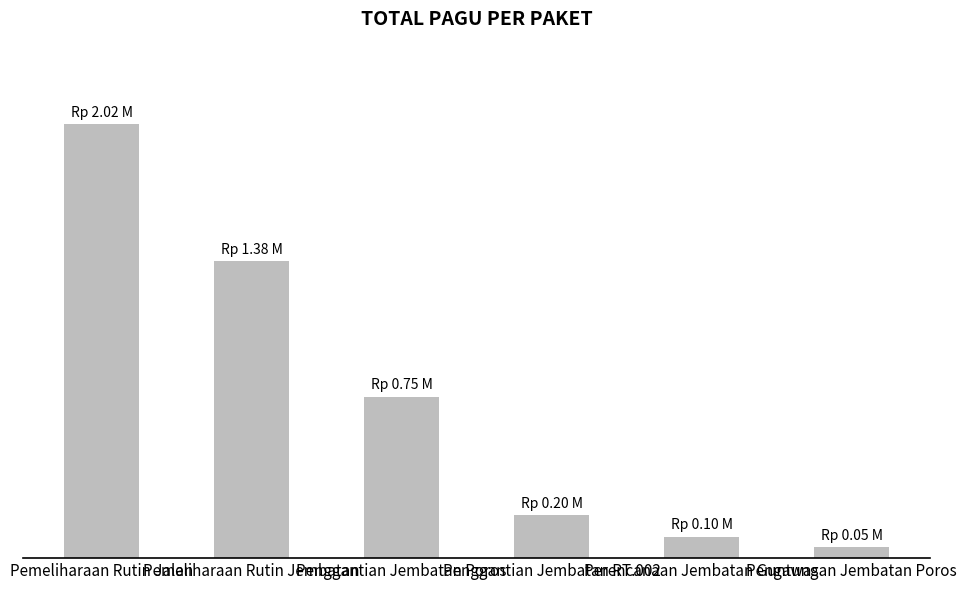

Where is the data nearest to the value 1?

Penggantian Jembatan Poros